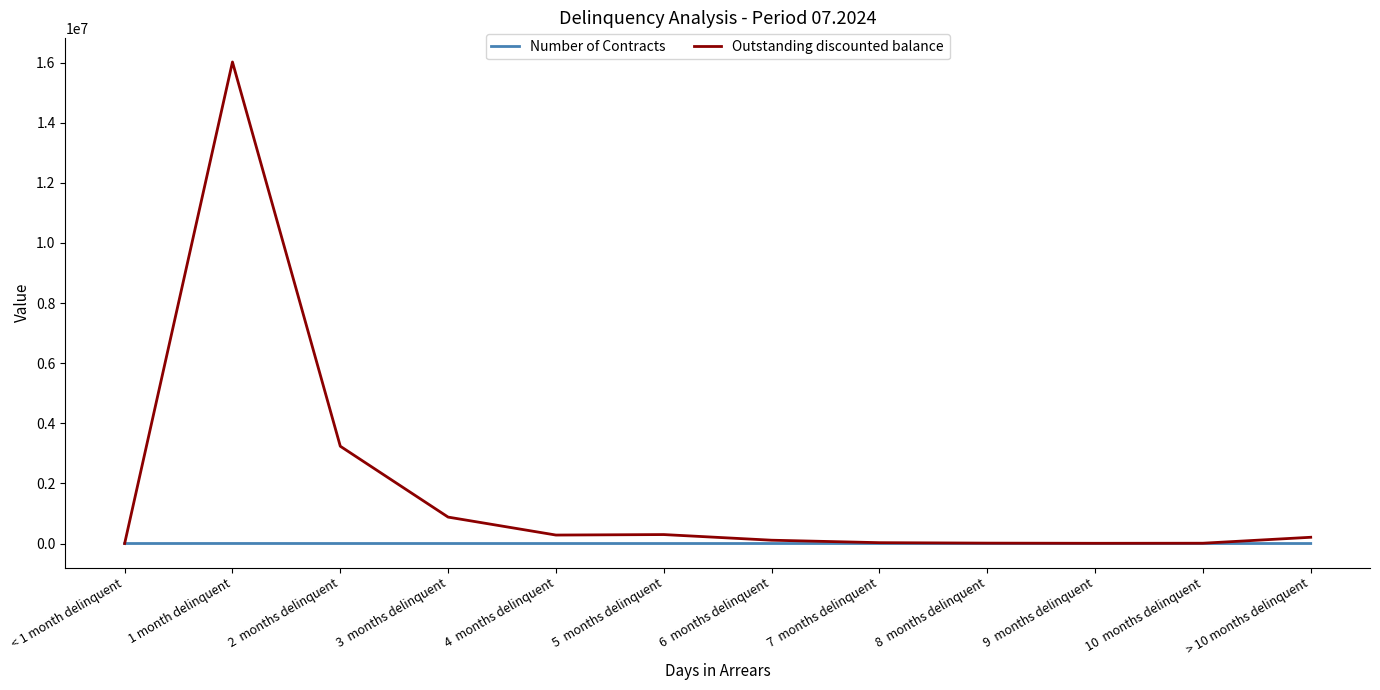

What is the sum of all Number of Contracts values?

1394.0